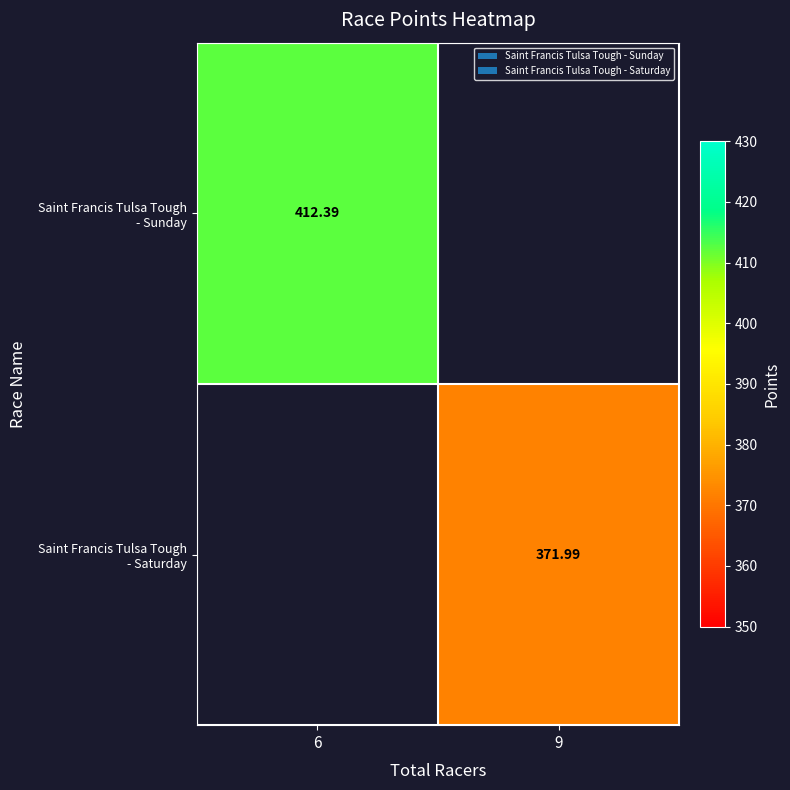

List the series in order of their peak value, highest first.

Saint Francis Tulsa Tough - Sunday, Saint Francis Tulsa Tough - Saturday